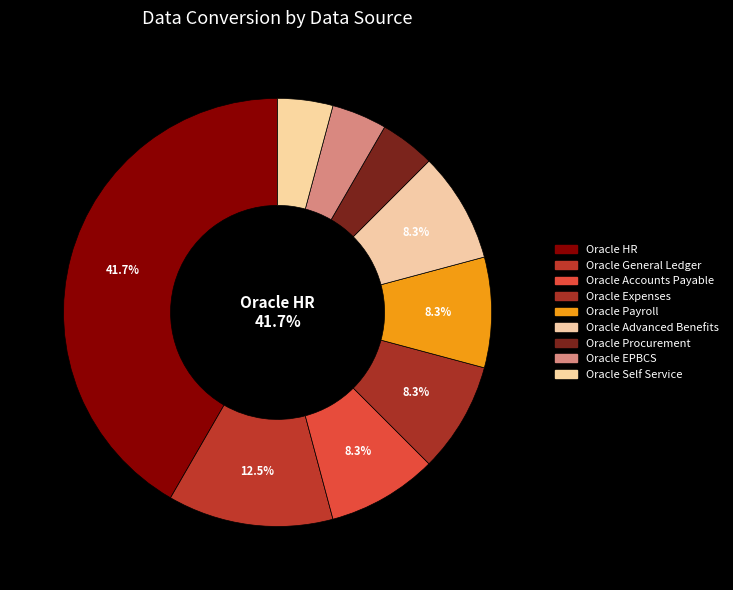

Which has a higher value, Oracle General Ledger or Oracle Expenses?

Oracle General Ledger